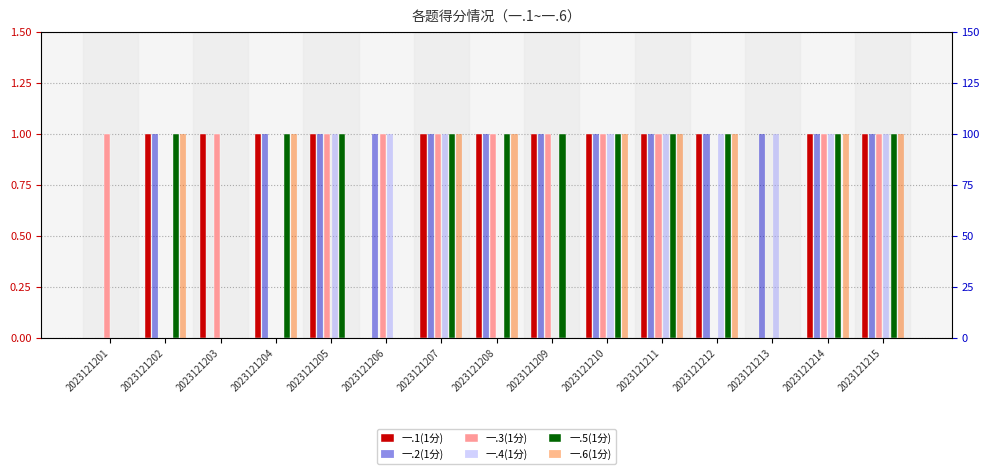

How many values in 一.5(1分) are above zero?

11